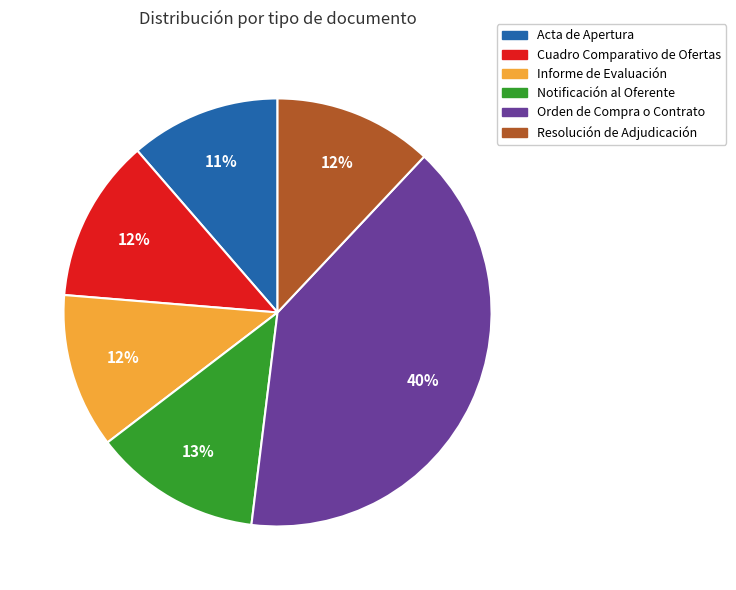

To the nearest percent, what percentage of the pie is Notificación al Oferente?

13%